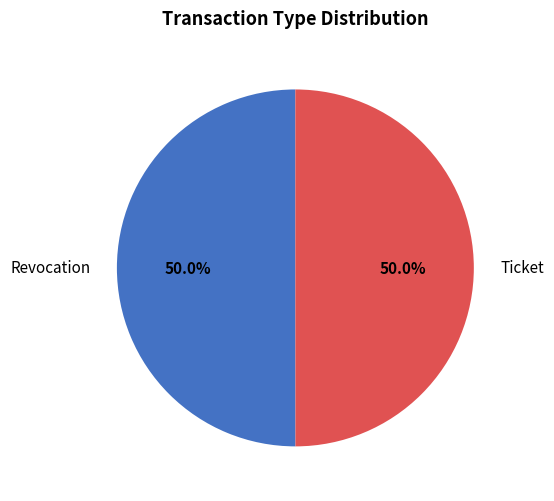

What percentage is NOT represented by Revocation?

50.0%